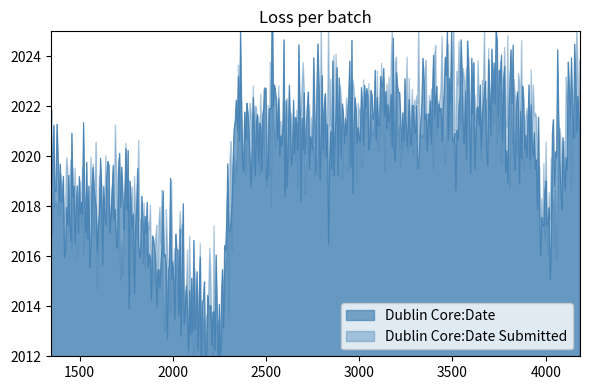

Which series has the largest range (max minus min)?

Dublin Core:Date